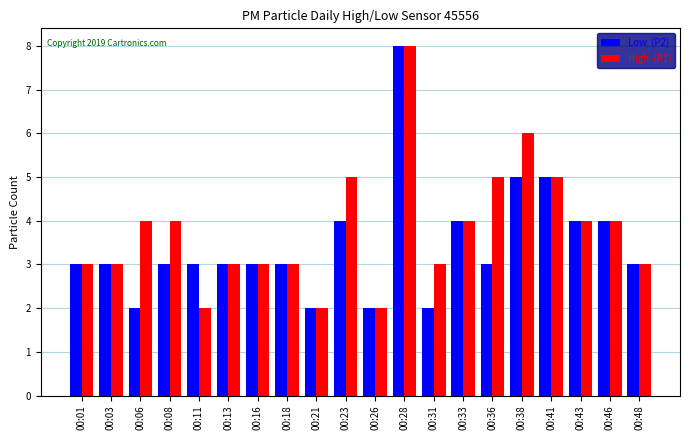

What is the total value across all series at 00:21?

4